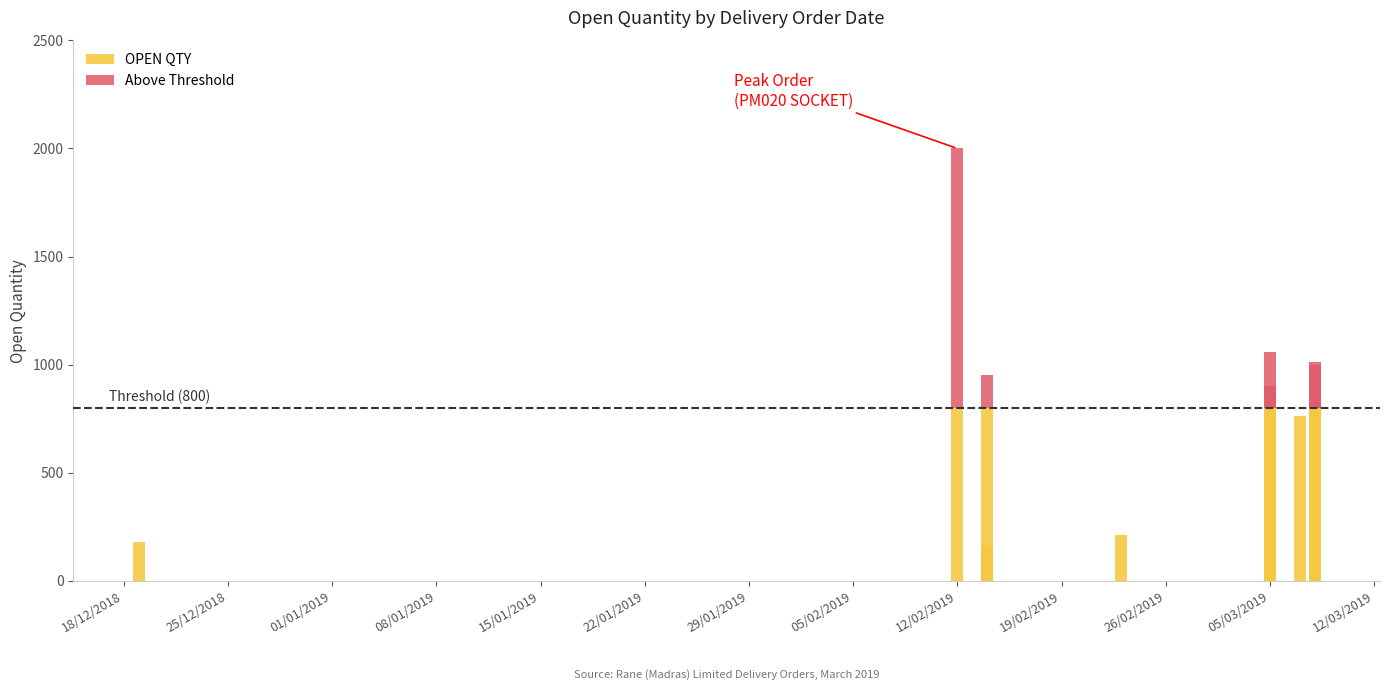

How many bars are there in total?

14